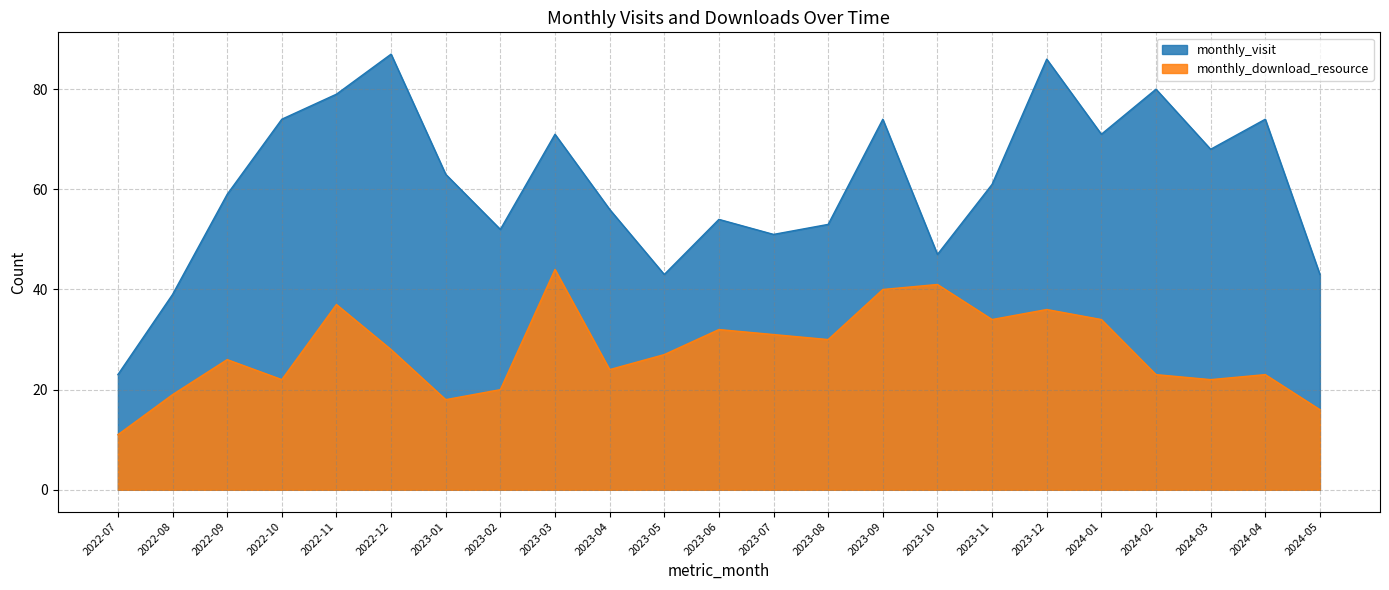

Where is the first local minimum for monthly_download_resource?

2022-10